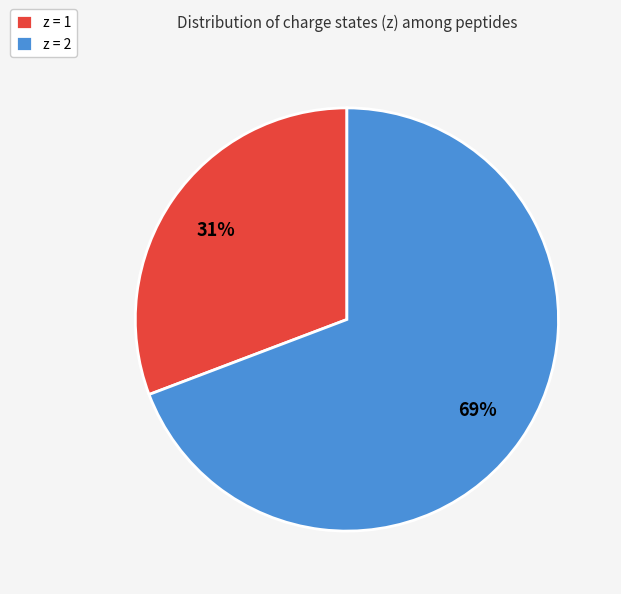

What percentage is the z = 2 slice, to the nearest percent?

69%